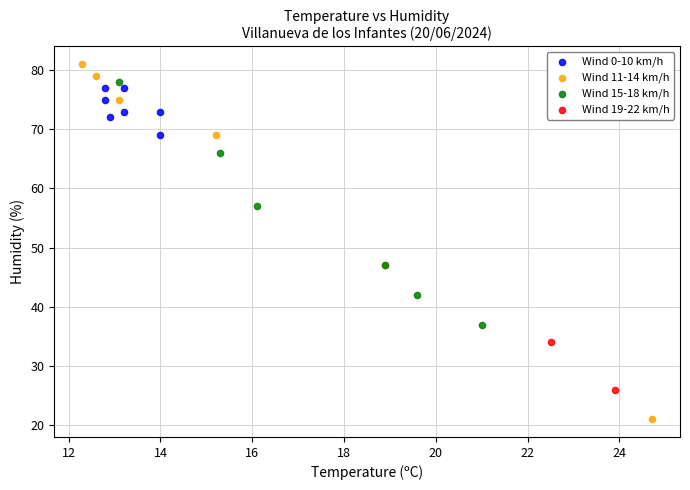

What are all the series names shown in the legend?

Wind 0-10 km/h, Wind 11-14 km/h, Wind 15-18 km/h, Wind 19-22 km/h